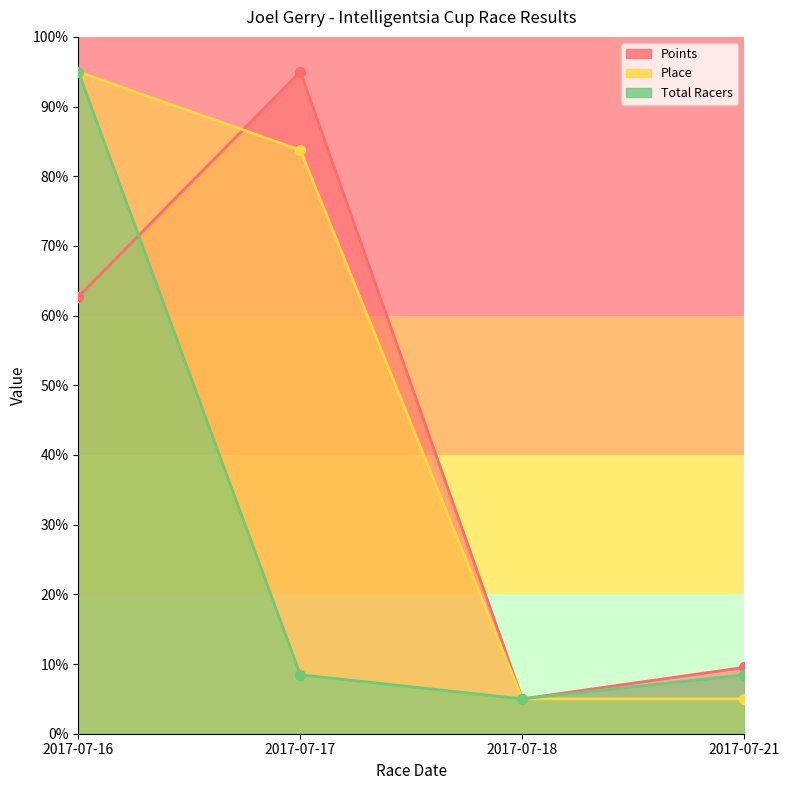

Which series has the largest total across all categories?

Place